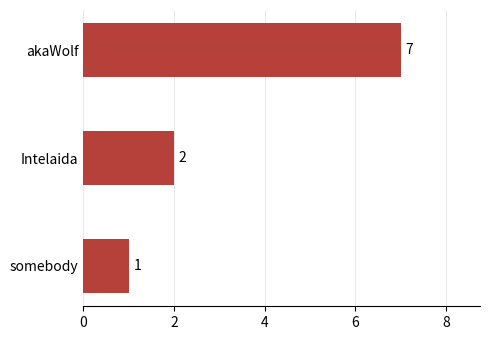

List the labels in order of value, largest first.

akaWolf, Intelaida, somebody